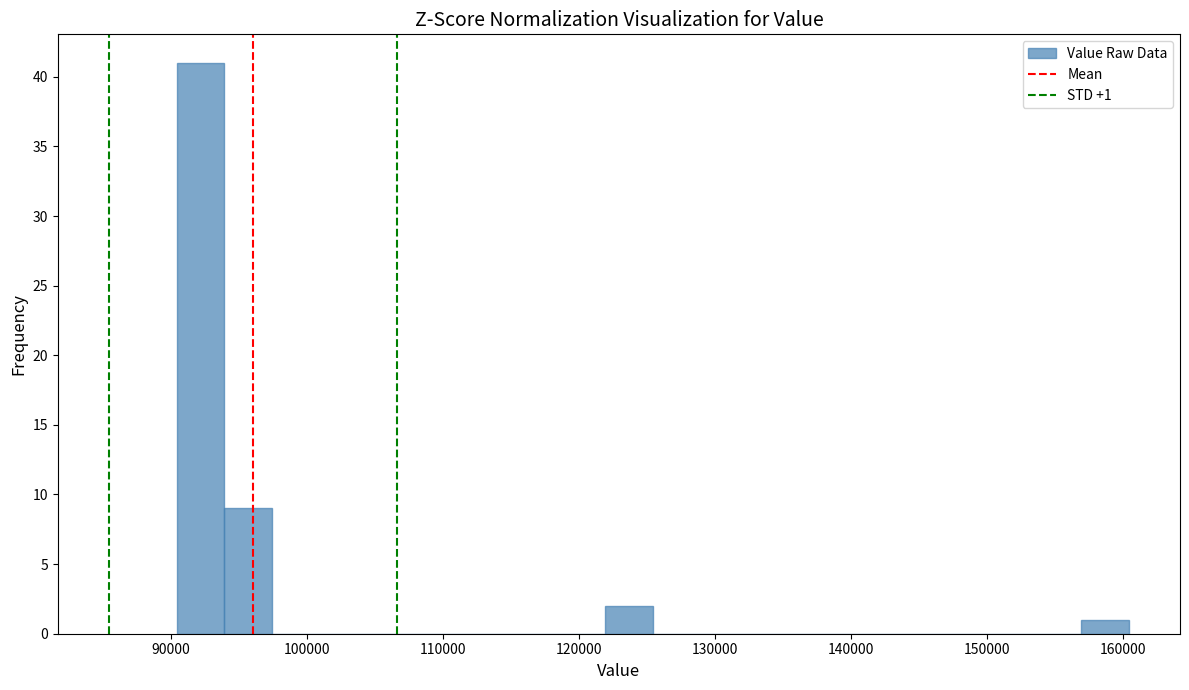

Around what value on the x-axis is the tallest bar? Give the approximate position of its centre, as read against the axis.

92000